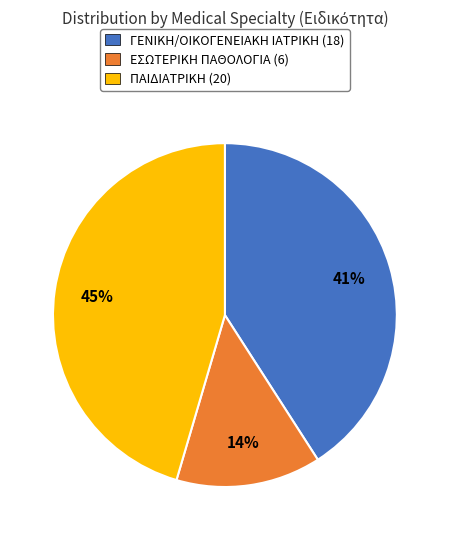

What is the smallest slice in the pie chart?

ΕΣΩΤΕΡΙΚΗ ΠΑΘΟΛΟΓΙΑ